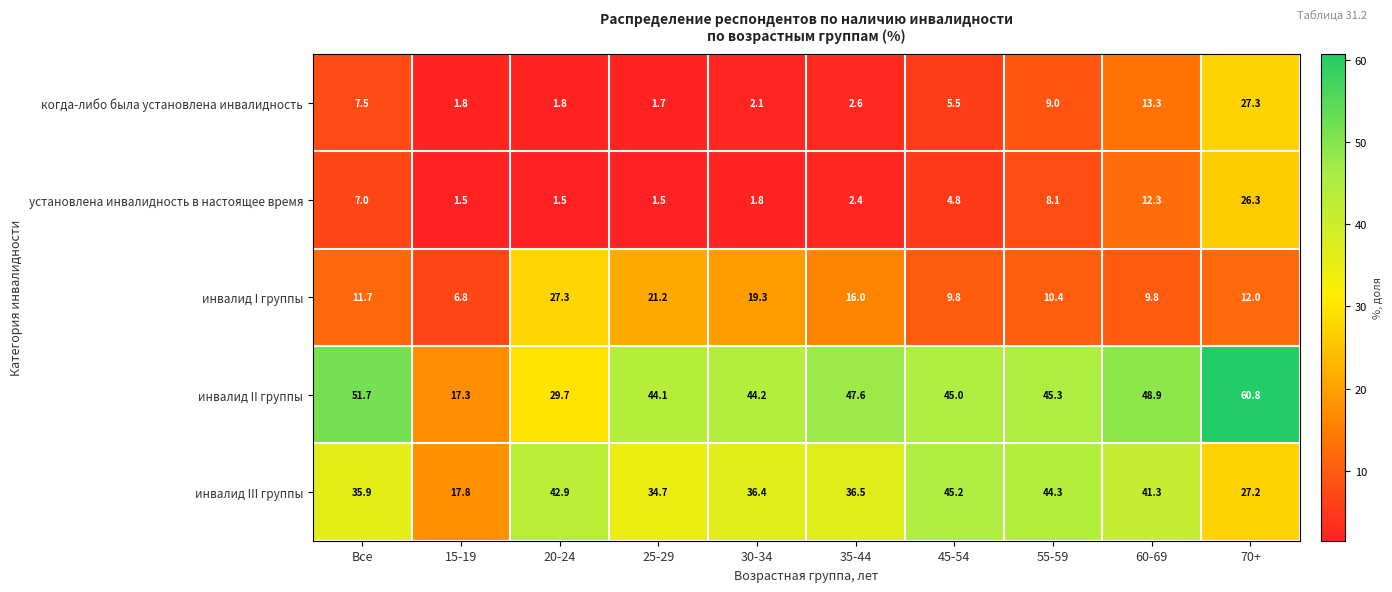

True or false: инвалид I группы has a value of 11.7 at Все.

True